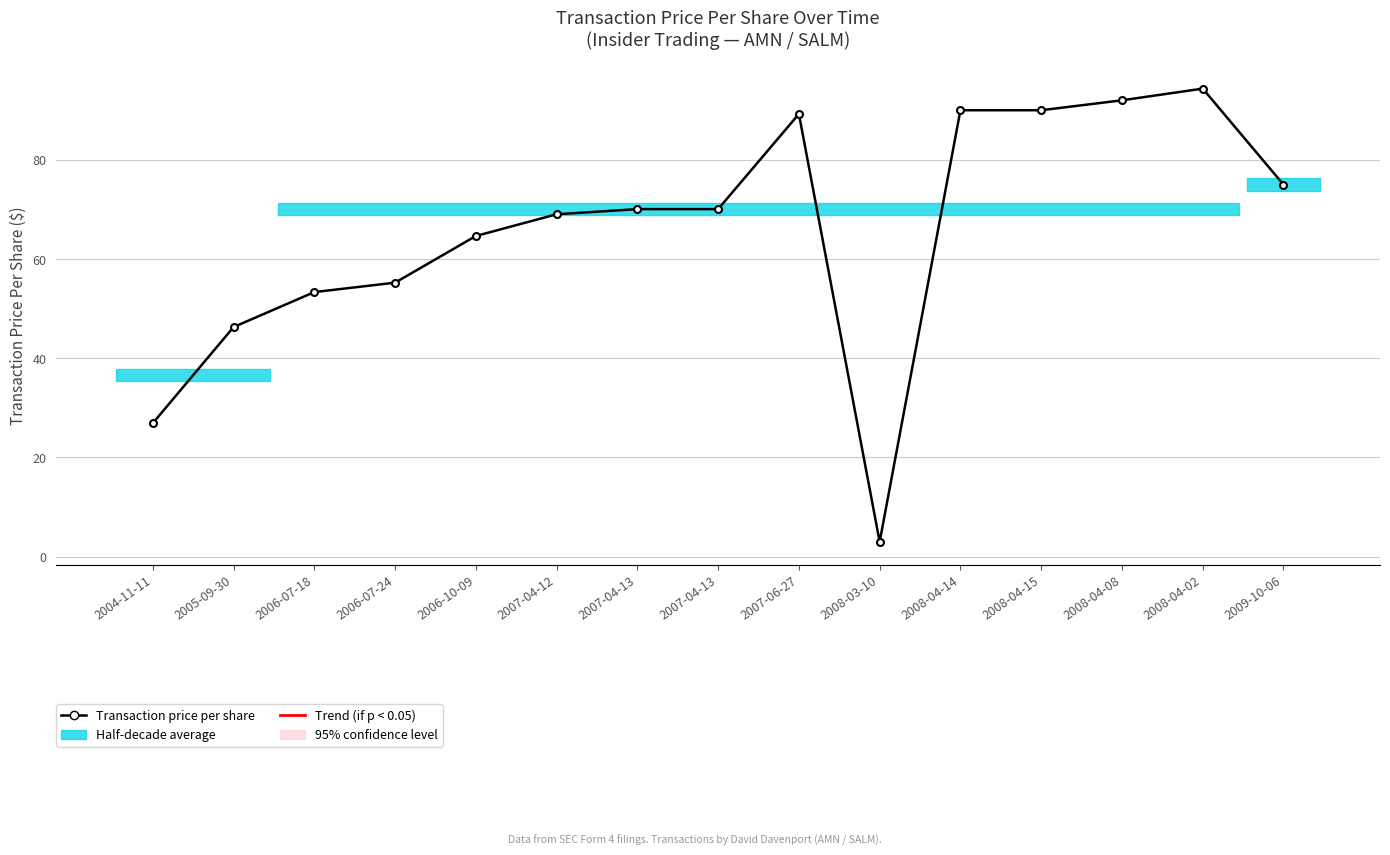

What is the label of the 9th point from the right?

2007-04-13